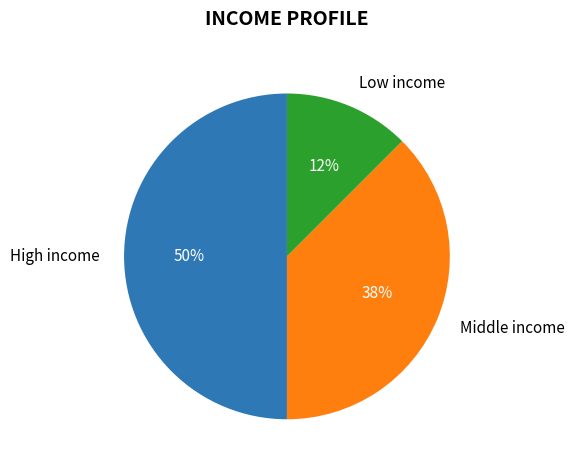

To the nearest percent, what is the average slice percentage?

33%